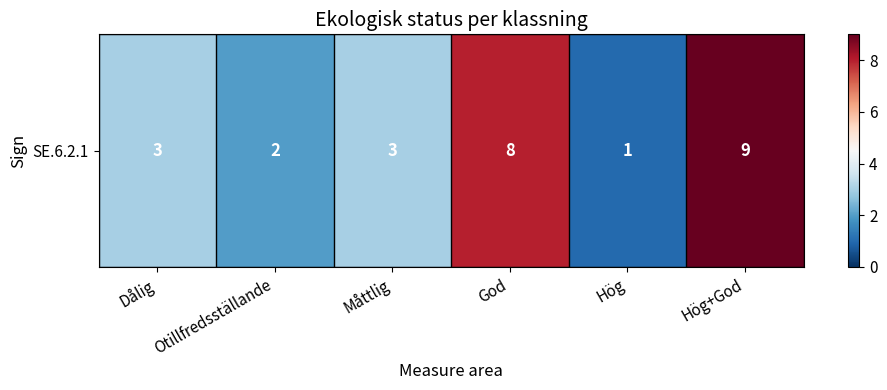

What is the minimum value shown in the chart?

1